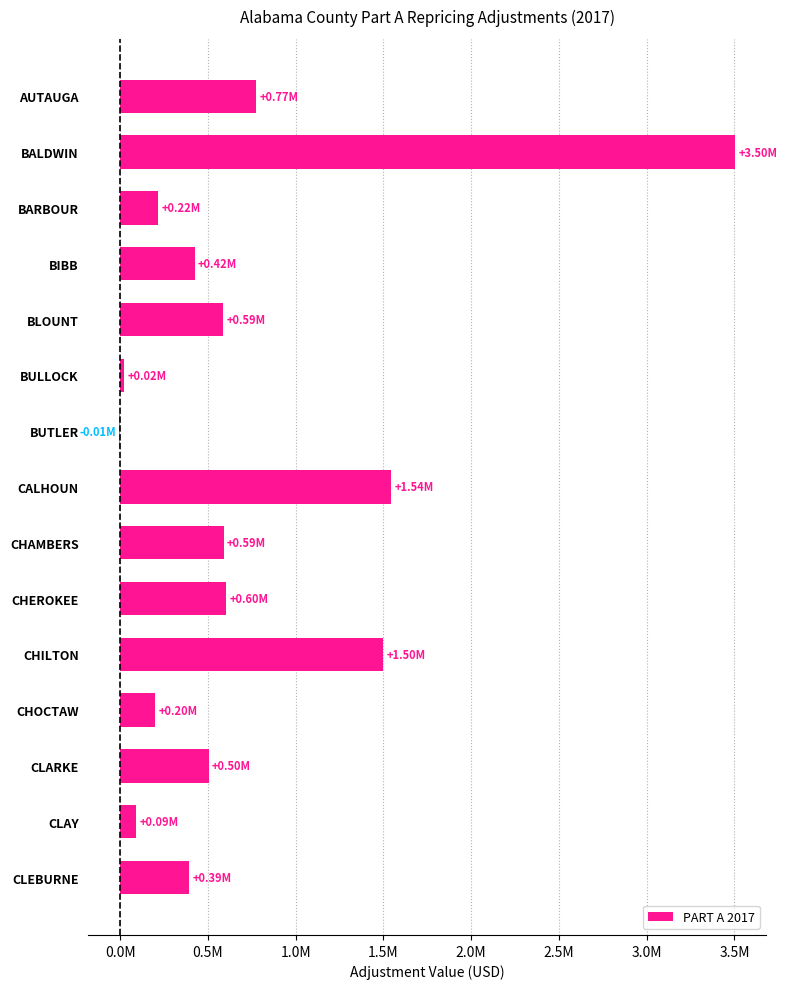

Are the bars horizontal?

Yes